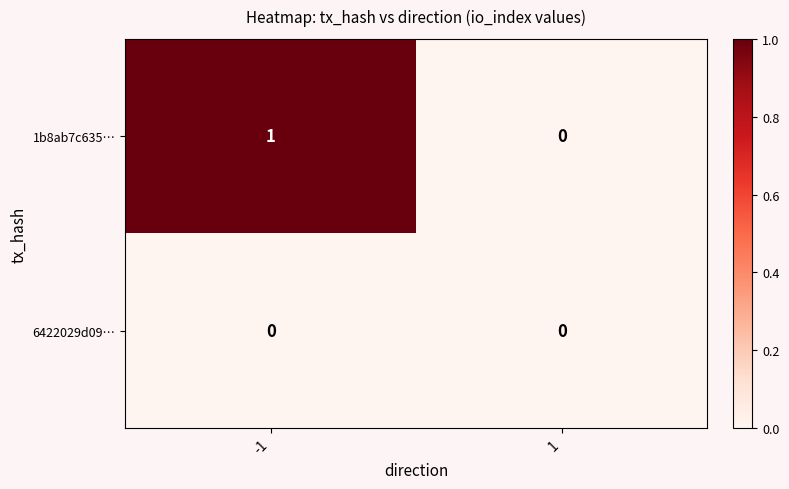

Which series has the largest total across all categories?

1b8ab7c635…